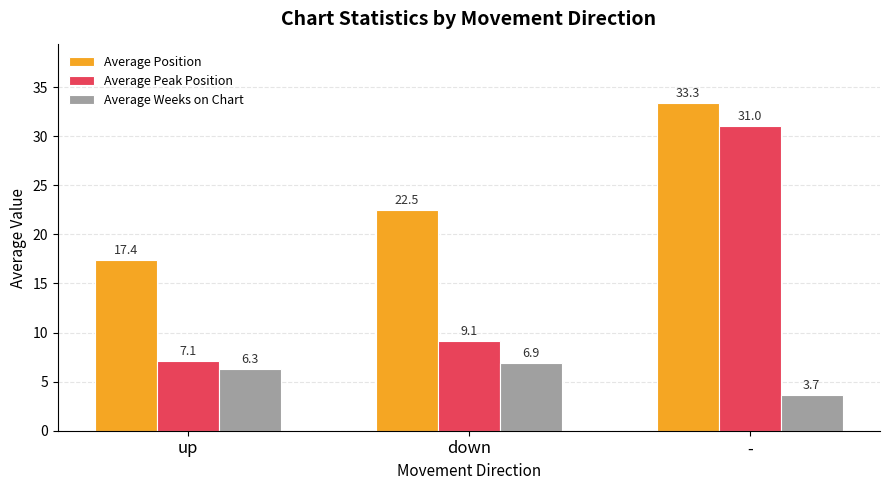

What is the greatest value displayed?

33.3